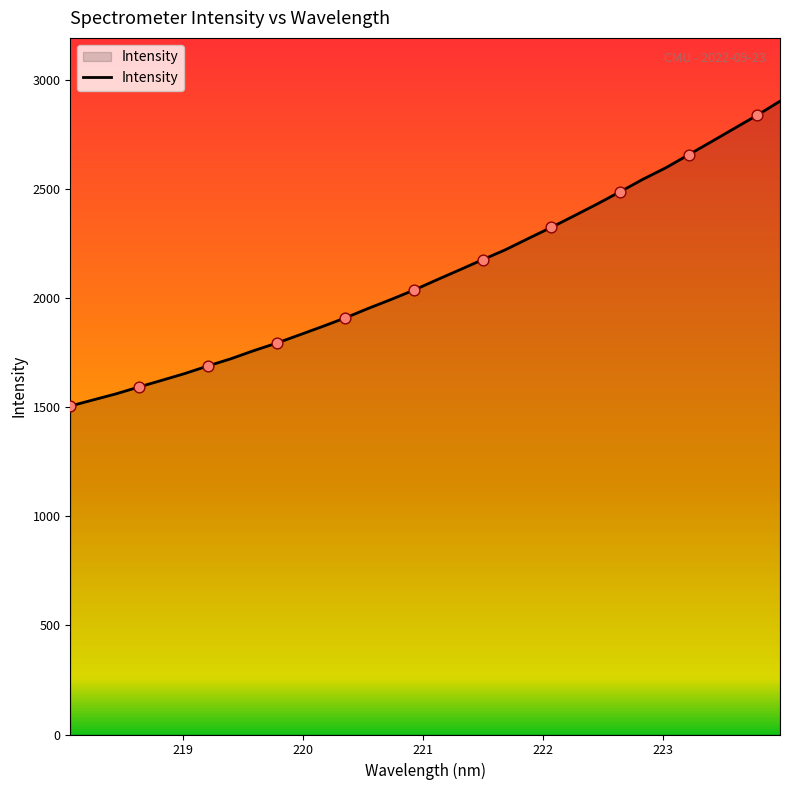

What is the minimum value shown in the chart?

1505.8